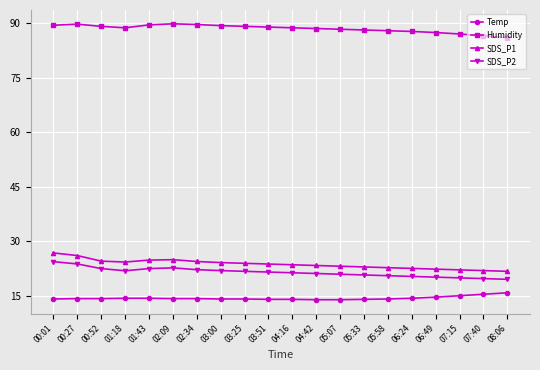

What is the maximum value for Temp?

15.9